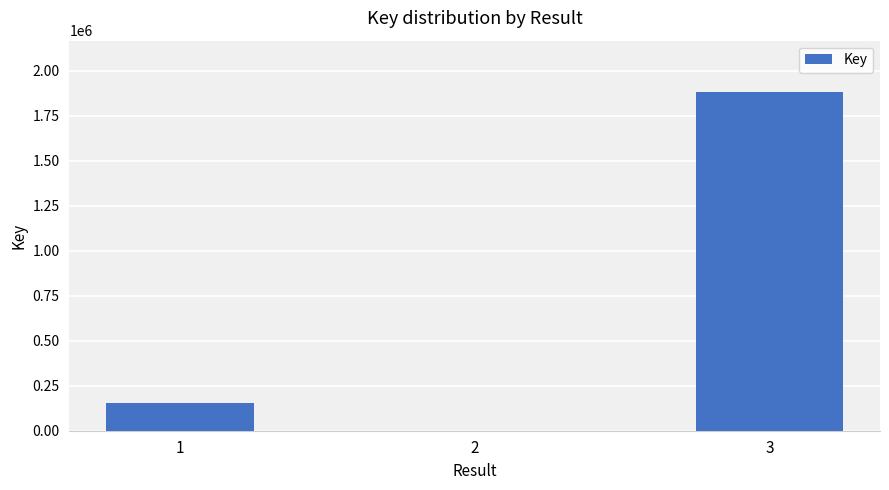

At which category does the chart reach its peak across all series?

3